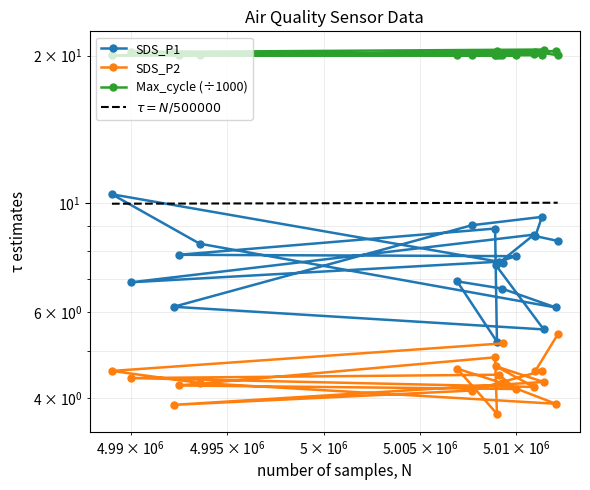

What is the value of the SDS_P1 point at the 17th from the left?

9.0